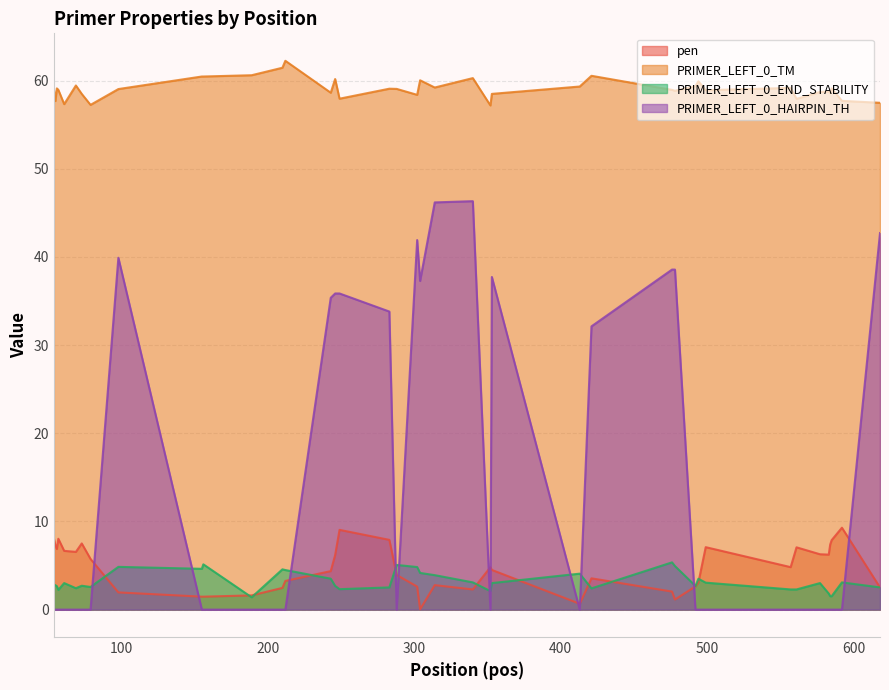

True or false: PRIMER_LEFT_0_END_STABILITY and PRIMER_LEFT_0_TM intersect in this chart.

False